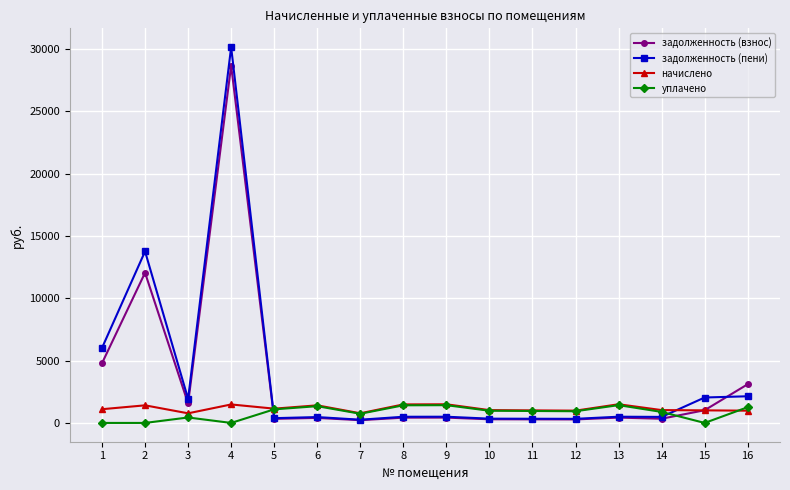

Where is задолженность (взнос) nearest to the value 14451?

2